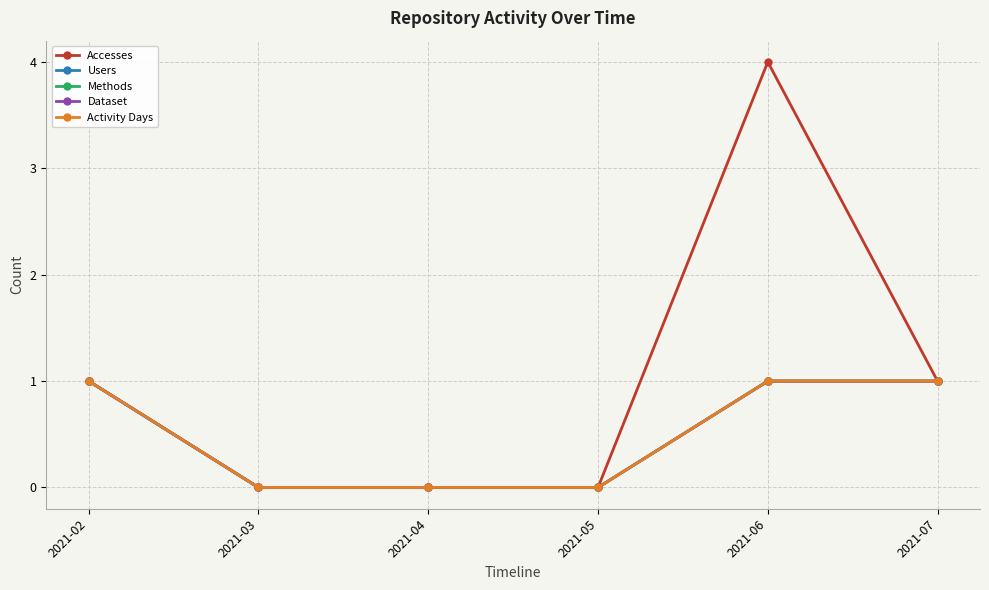

Reading left to right, list all the values displayed in this chart.

Accesses: 2021-02=1	2021-03=0	2021-04=0	2021-05=0	2021-06=4	2021-07=1
Users: 2021-02=1	2021-03=0	2021-04=0	2021-05=0	2021-06=1	2021-07=1
Methods: 2021-02=1	2021-03=0	2021-04=0	2021-05=0	2021-06=1	2021-07=1
Dataset: 2021-02=1	2021-03=0	2021-04=0	2021-05=0	2021-06=1	2021-07=1
Activity Days: 2021-02=1	2021-03=0	2021-04=0	2021-05=0	2021-06=1	2021-07=1